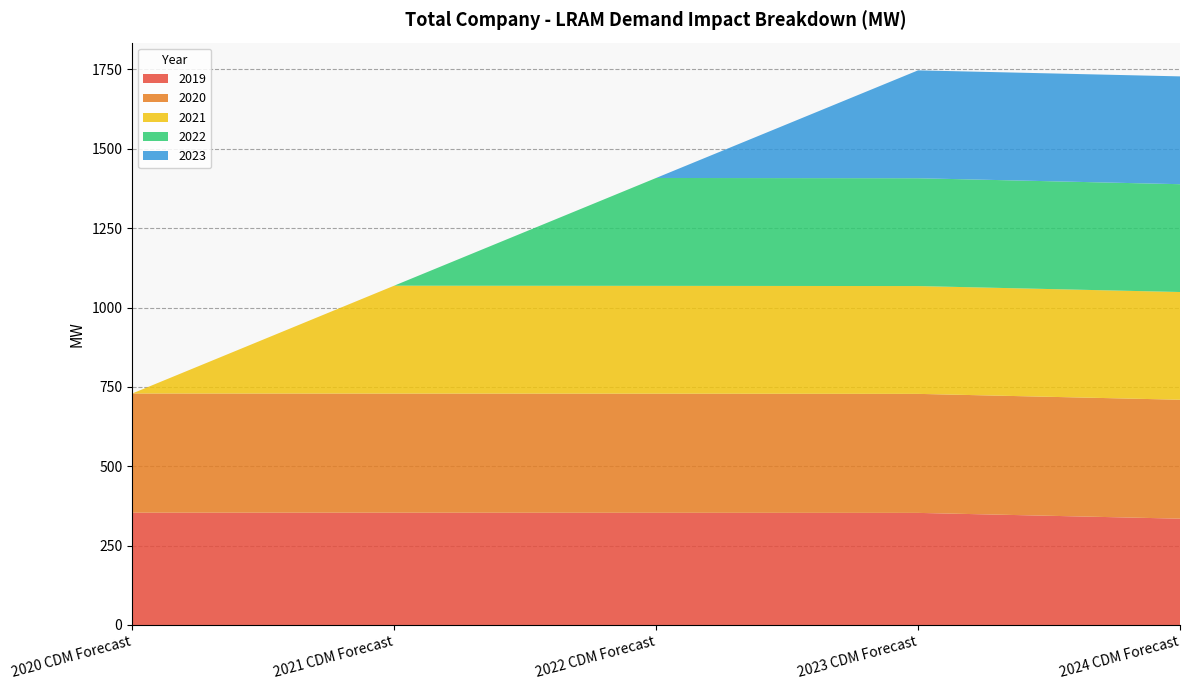

Reading right to left, list all the values displayed in this chart.

2019: 2024 CDM Forecast=335.0	2023 CDM Forecast=353.1	2022 CDM Forecast=353.5	2021 CDM Forecast=353.7	2020 CDM Forecast=353.8
2020: 2024 CDM Forecast=374.7	2023 CDM Forecast=375.0	2022 CDM Forecast=375.2	2021 CDM Forecast=375.3	2020 CDM Forecast=375.5
2021: 2024 CDM Forecast=339.4	2023 CDM Forecast=339.7	2022 CDM Forecast=339.7	2021 CDM Forecast=339.9	2020 CDM Forecast=0.0
2022: 2024 CDM Forecast=339.7	2023 CDM Forecast=339.7	2022 CDM Forecast=339.9	2021 CDM Forecast=0.0	2020 CDM Forecast=0.0
2023: 2024 CDM Forecast=339.7	2023 CDM Forecast=339.9	2022 CDM Forecast=0.0	2021 CDM Forecast=0.0	2020 CDM Forecast=0.0